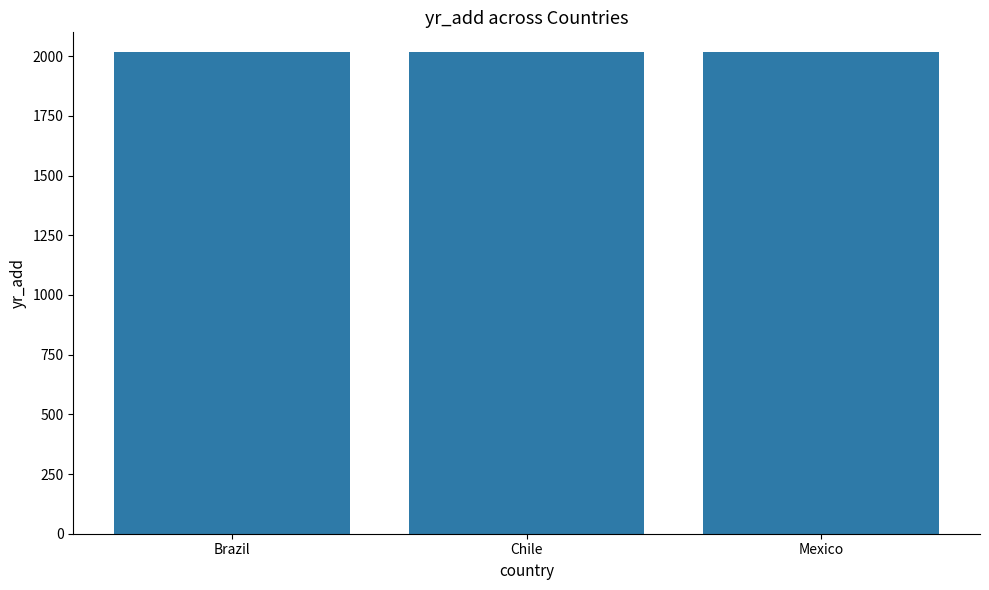

What is the difference between the values at Brazil and Chile?

1